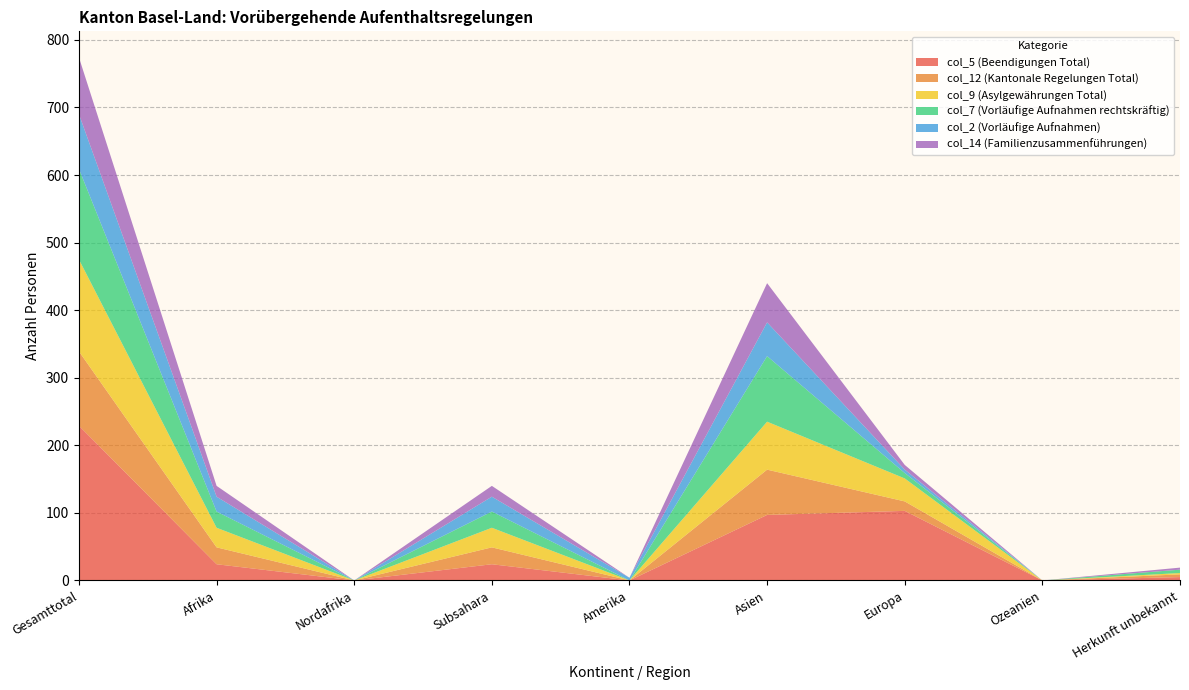

Reading left to right, extract all data points from this chart.

col_5 (Beendigungen Total): Gesamttotal=229	Afrika=24	Nordafrika=0	Subsahara=24	Amerika=0	Asien=97	Europa=103	Ozeanien=0	Herkunft unbekannt=5
col_12 (Kantonale Regelungen Total): Gesamttotal=110	Afrika=25	Nordafrika=0	Subsahara=25	Amerika=0	Asien=67	Europa=14	Ozeanien=0	Herkunft unbekannt=4
col_9 (Asylgewährungen Total): Gesamttotal=136	Afrika=29	Nordafrika=0	Subsahara=29	Amerika=0	Asien=71	Europa=34	Ozeanien=0	Herkunft unbekannt=2
col_7 (Vorläufige Aufnahmen rechtskräftig): Gesamttotal=134	Afrika=24	Nordafrika=0	Subsahara=24	Amerika=0	Asien=97	Europa=8	Ozeanien=0	Herkunft unbekannt=5
col_2 (Vorläufige Aufnahmen): Gesamttotal=81	Afrika=22	Nordafrika=0	Subsahara=22	Amerika=4	Asien=50	Europa=5	Ozeanien=0	Herkunft unbekannt=0
col_14 (Familienzusammenführungen): Gesamttotal=84	Afrika=16	Nordafrika=0	Subsahara=16	Amerika=0	Asien=58	Europa=7	Ozeanien=0	Herkunft unbekannt=3